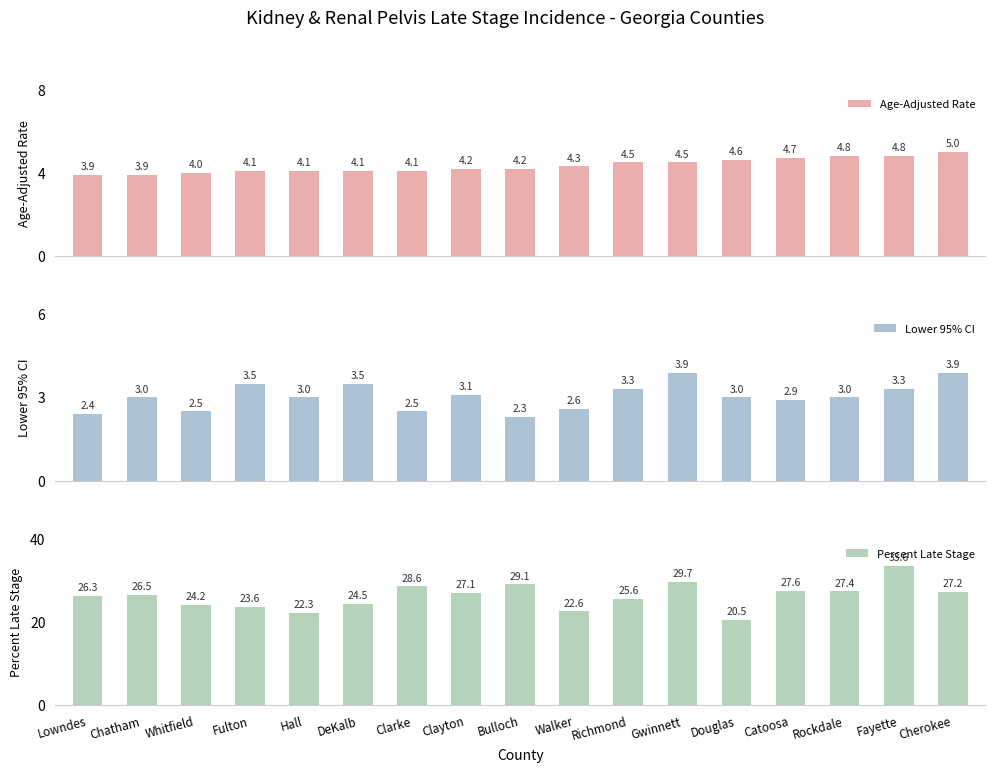

Between Richmond and Catoosa, which series saw the biggest shift?

Percent Late Stage